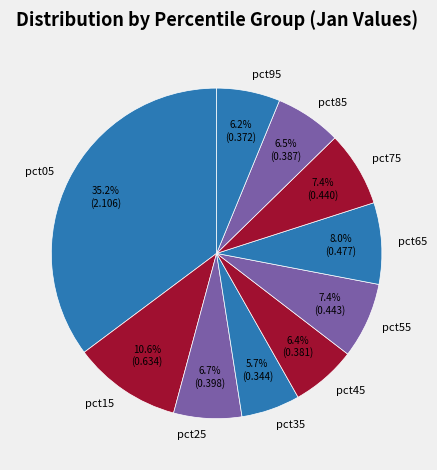

What percentage is the pct05 slice, to the nearest percent?

35%